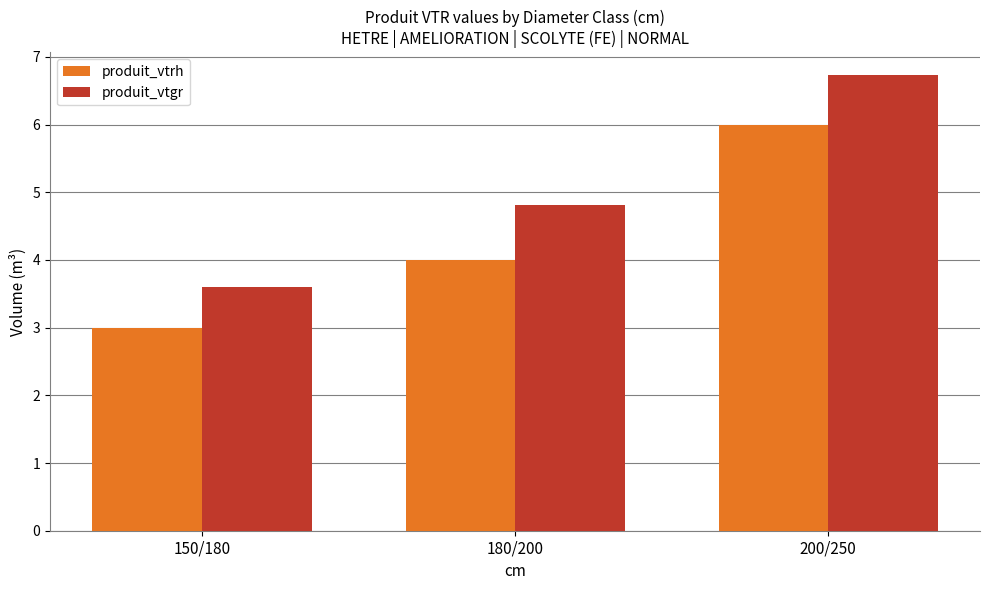

Is the value of produit_vtgr at 150/180 greater than the value of produit_vtrh at 200/250?

No